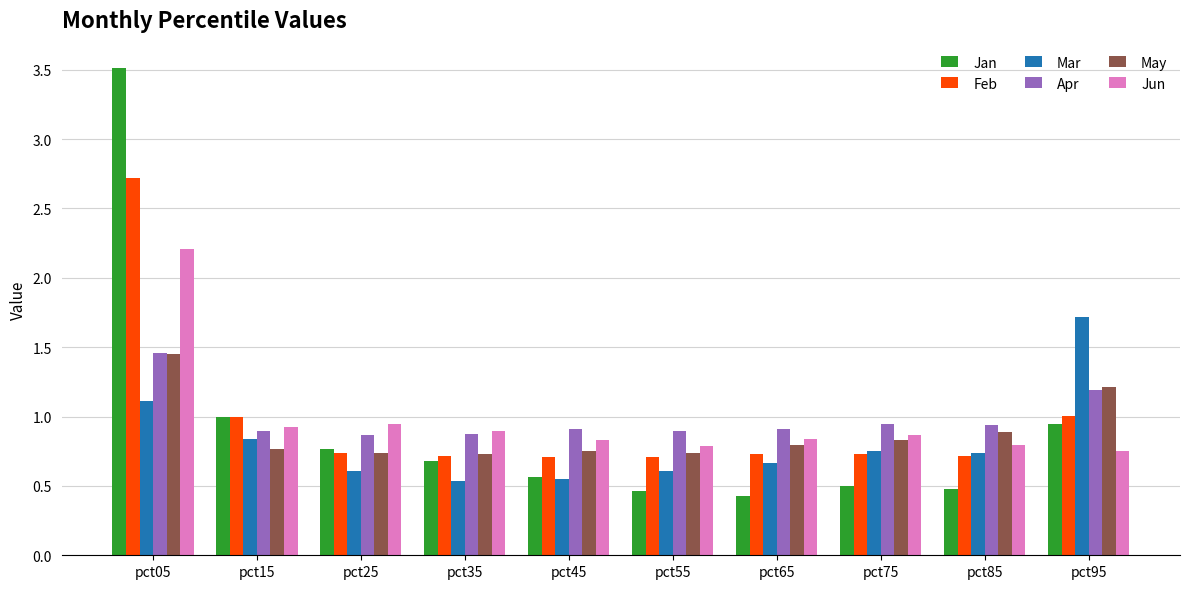

At which category is the sum across all series the highest?

pct05